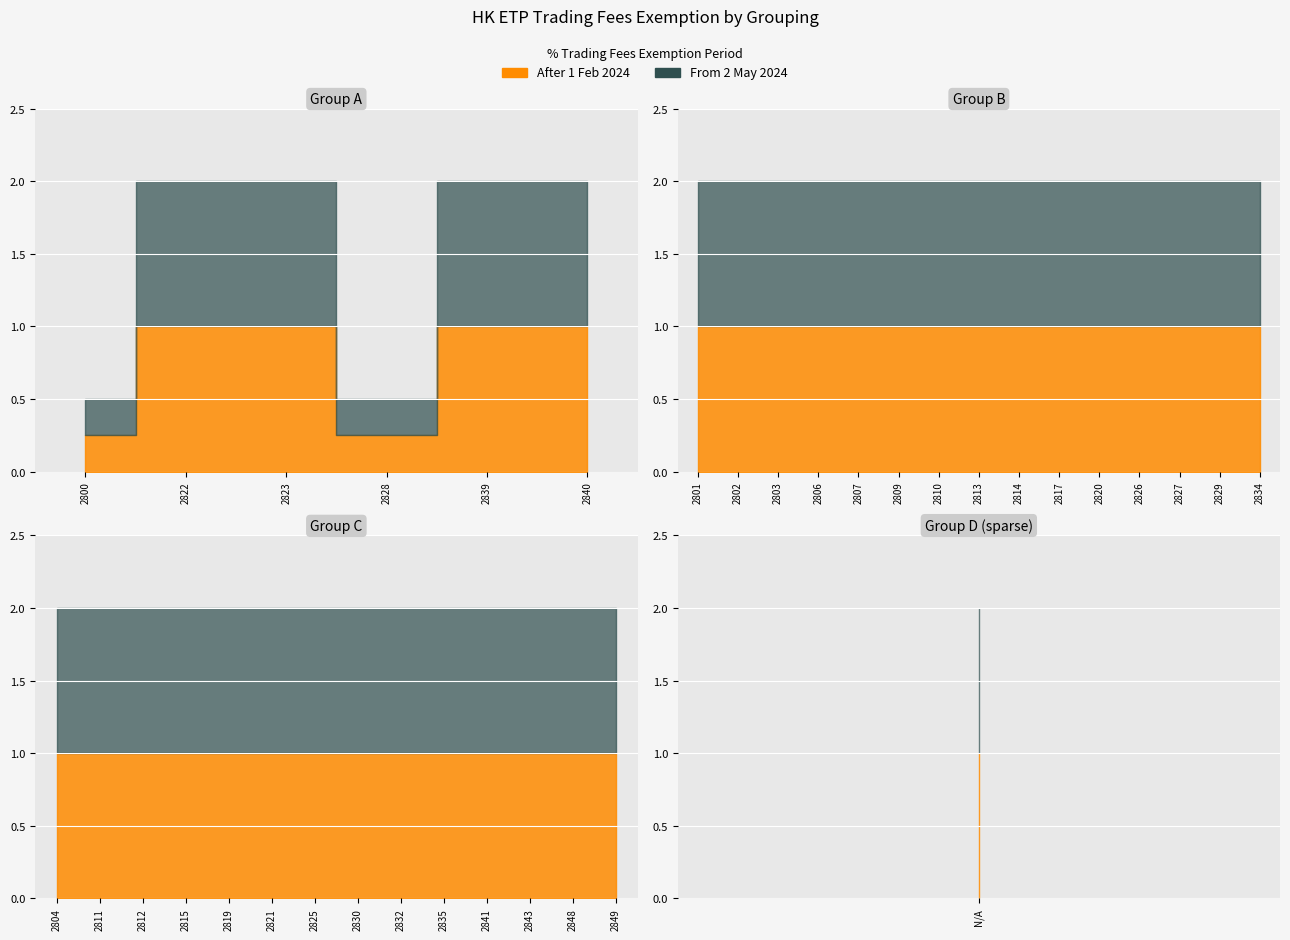

Which category has the highest value across all series?

2801